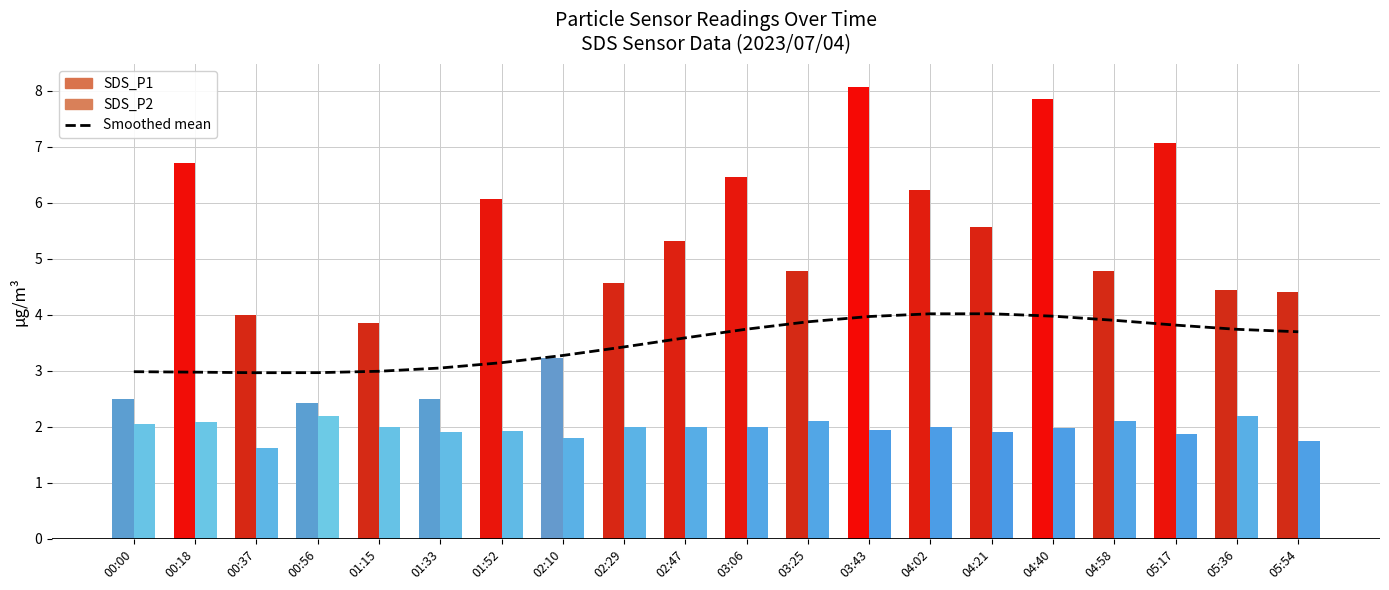

How many values are below 3?

5